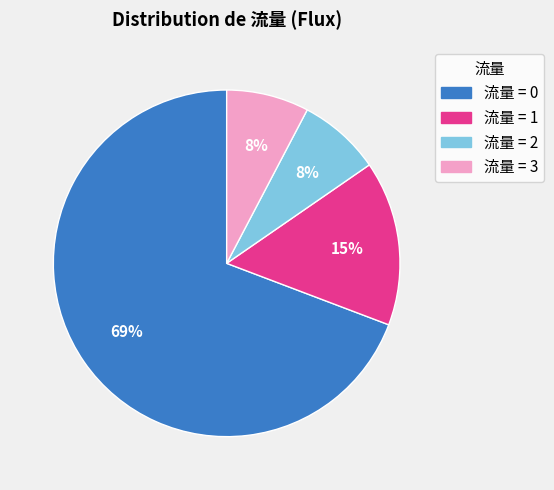

To the nearest percent, what is the average slice percentage?

25%